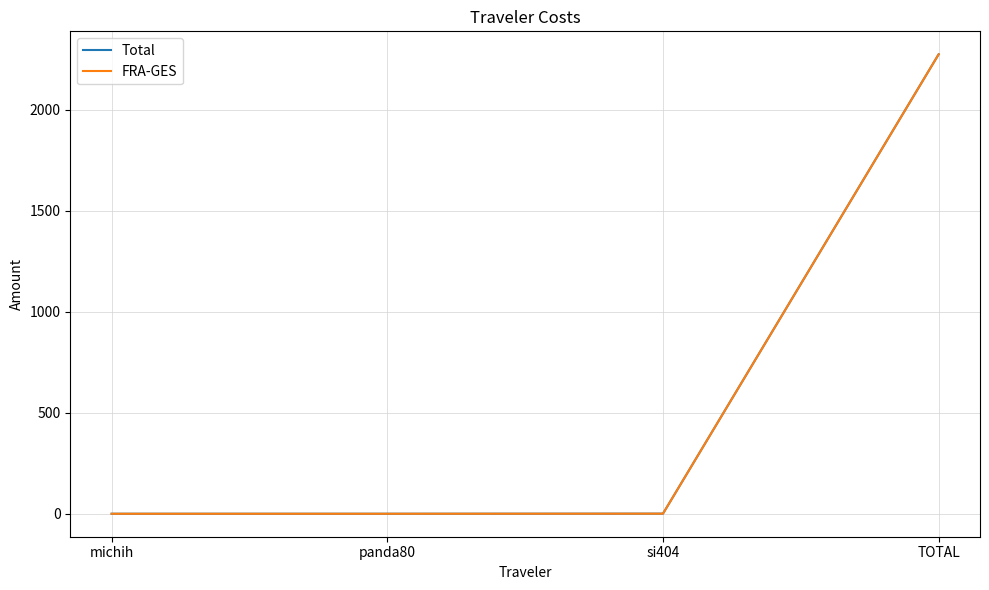

What is the average value of the FRA-GES series?

569.4